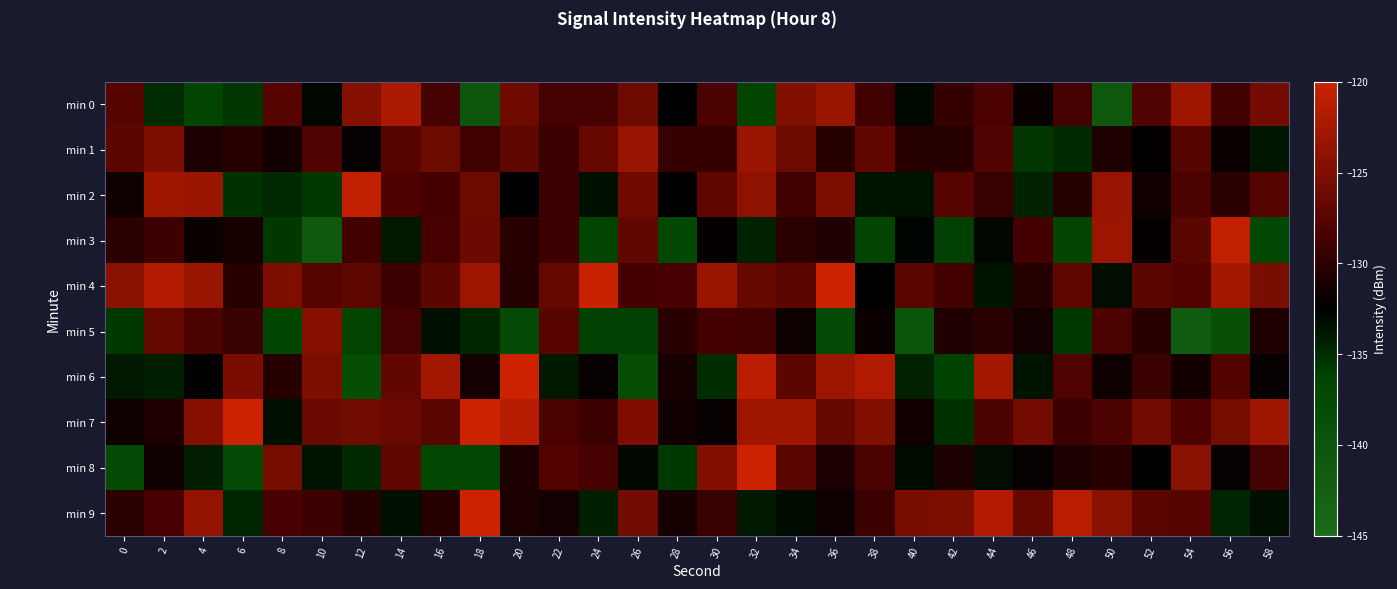

Which series has the largest total across all categories?

row_4